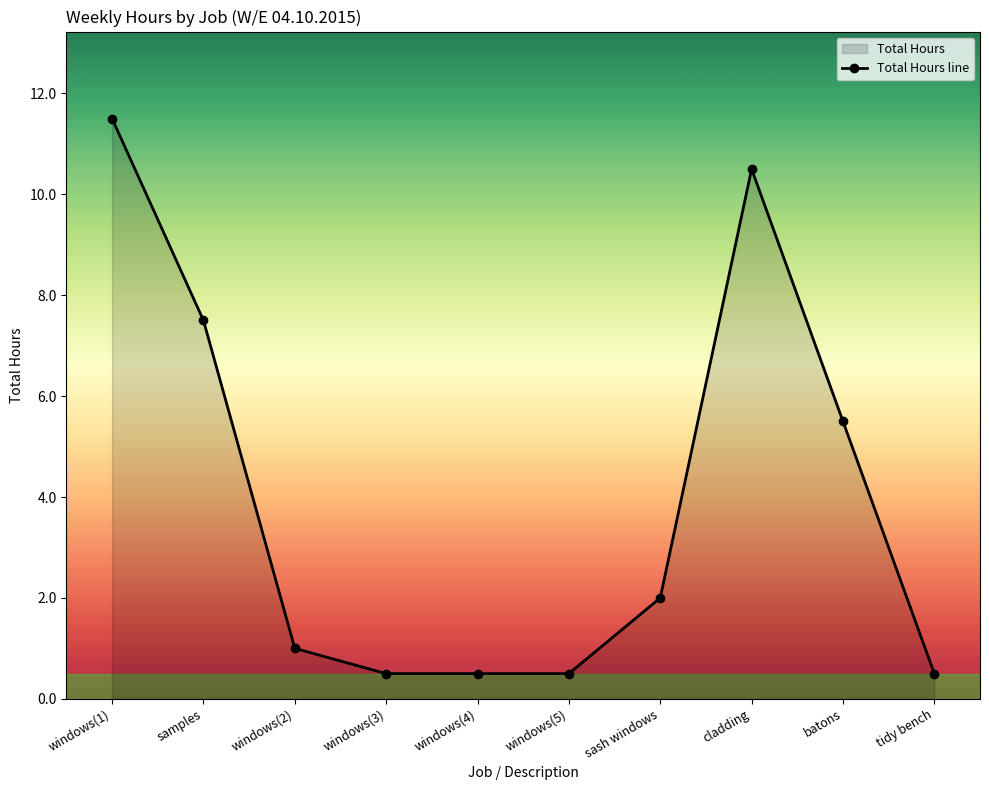

Reading left to right, what are all the values shown in this chart?

11.5	7.5	1.0	0.5	0.5	0.5	2.0	10.5	5.5	0.5